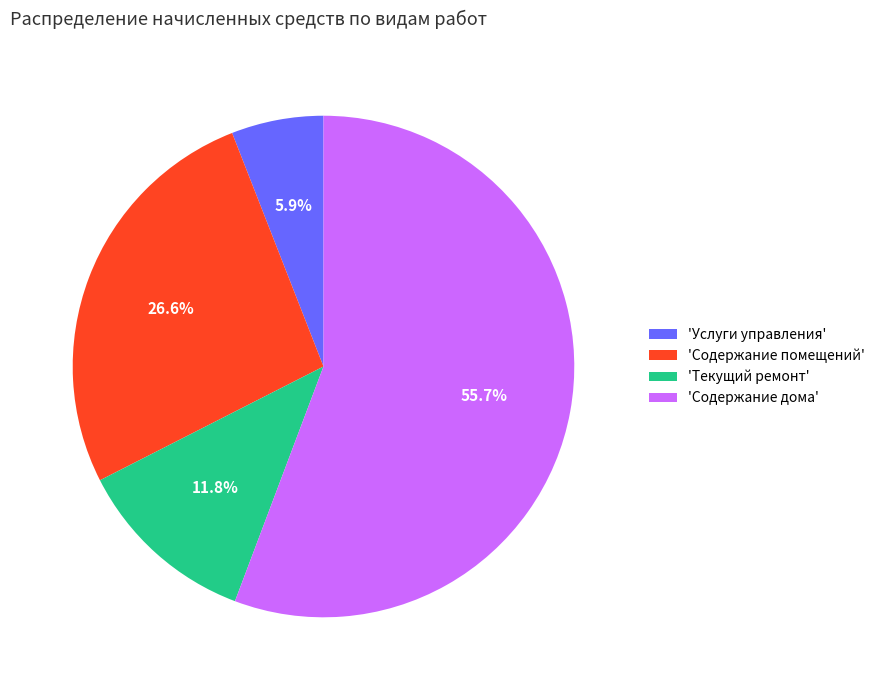

What is the smallest slice in the pie chart?

'Услуги управления'